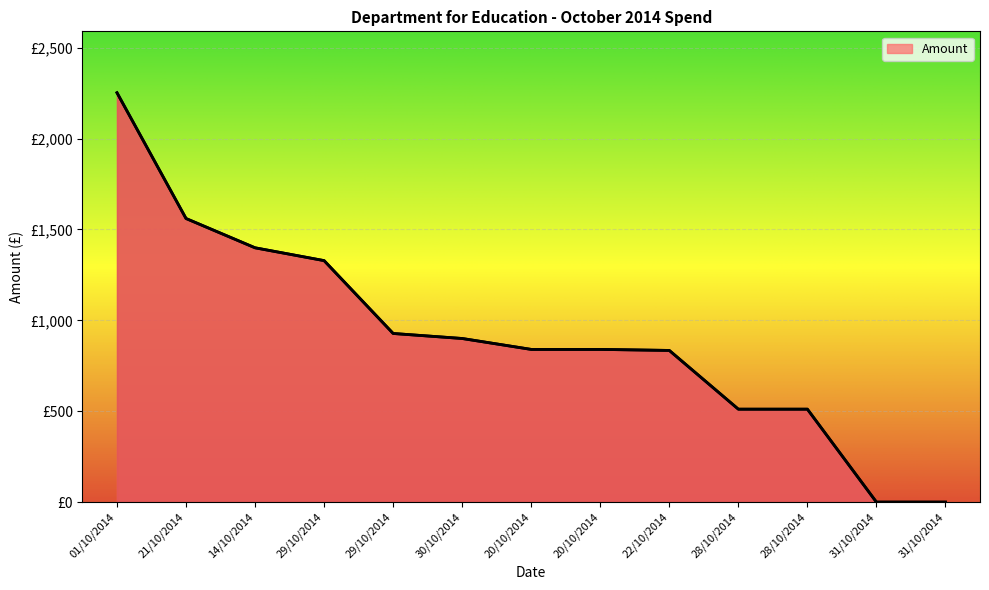

Count the number of values greater than 840.

6